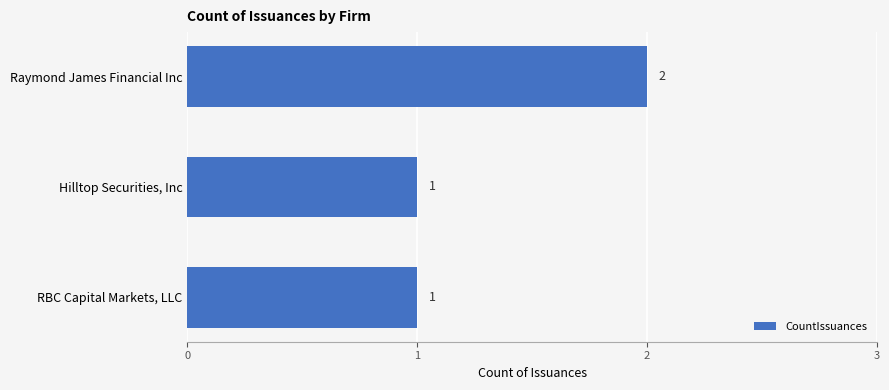

The chart shows a value of 2 at Raymond James Financial Inc. True or false?

True